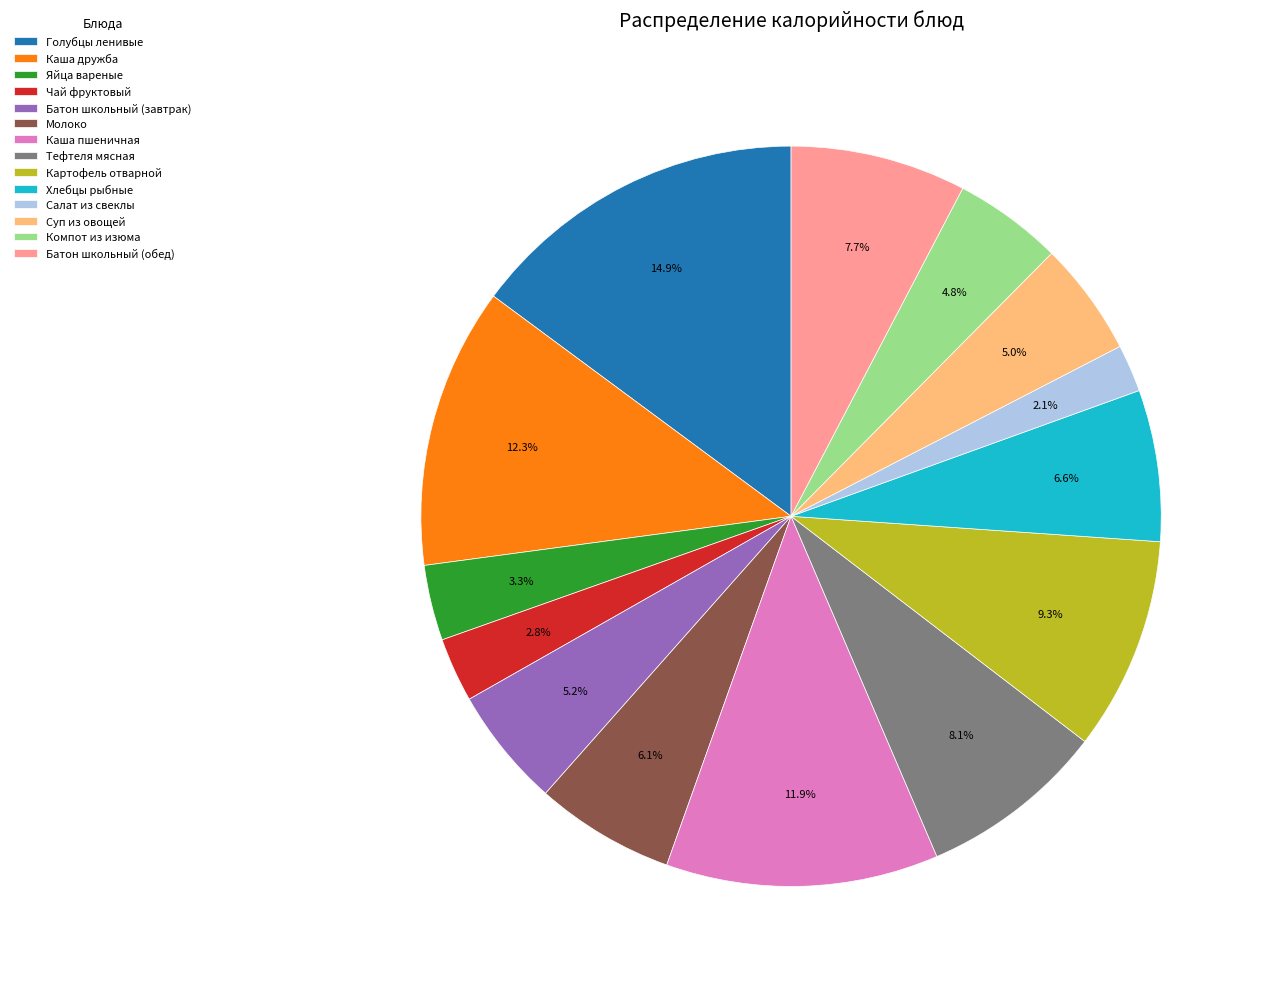

To the nearest percent, what is the average slice percentage?

7%